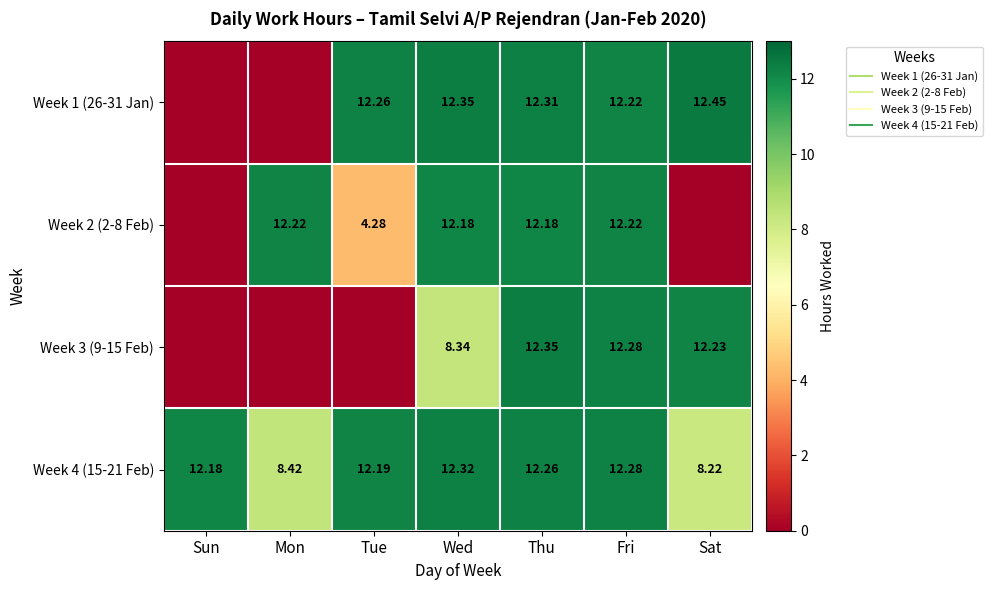

Count the number of categories in the chart.

7